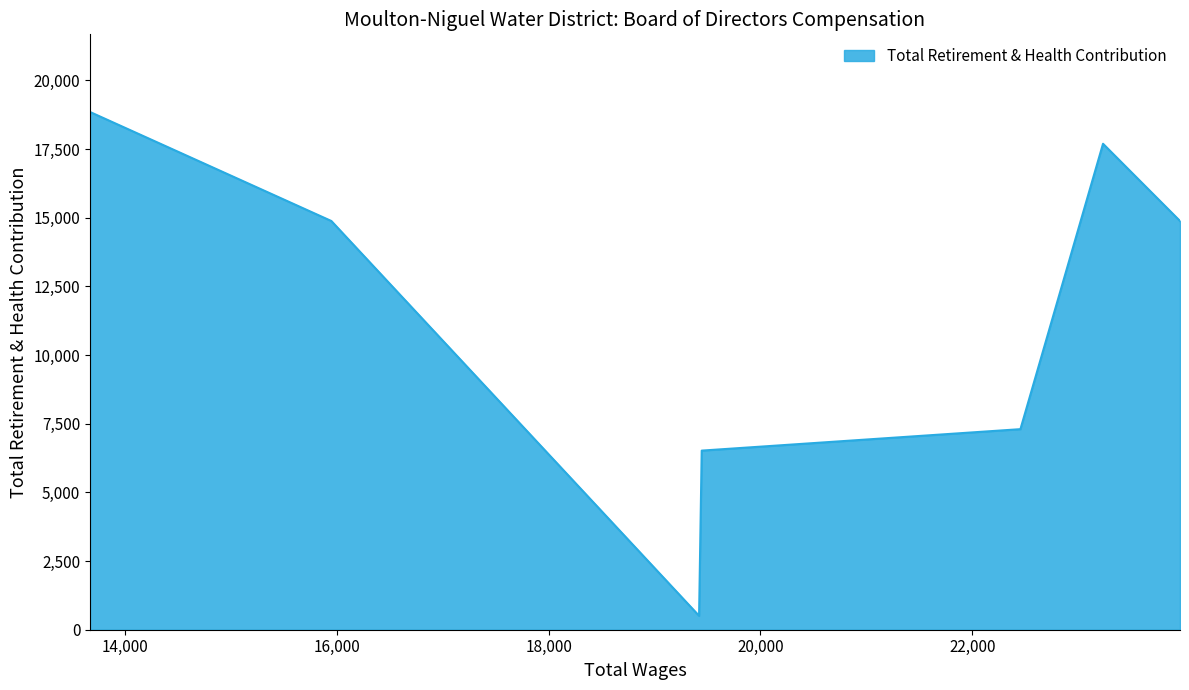

Rank the categories by value from lowest to highest.

19420.0, 19445.0, 22455.0, 23962.0, 15947.0, 23235.0, 13668.0